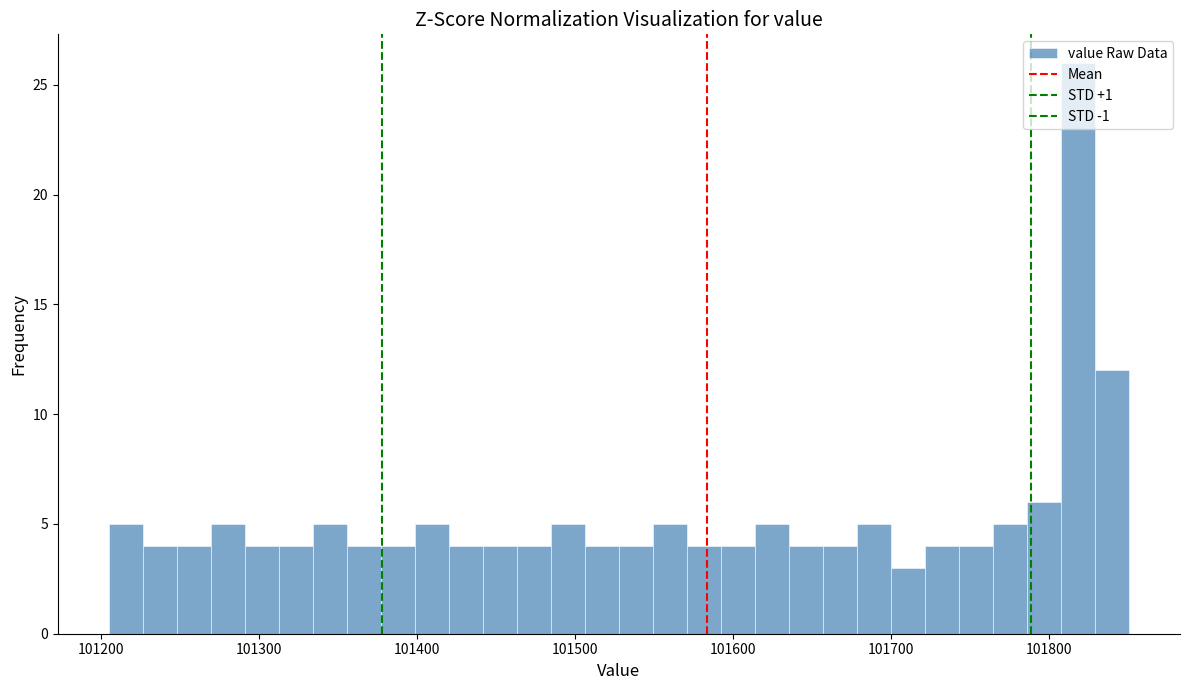

Around what value on the x-axis is the tallest bar? Give the approximate position of its centre, as read against the axis.

101820